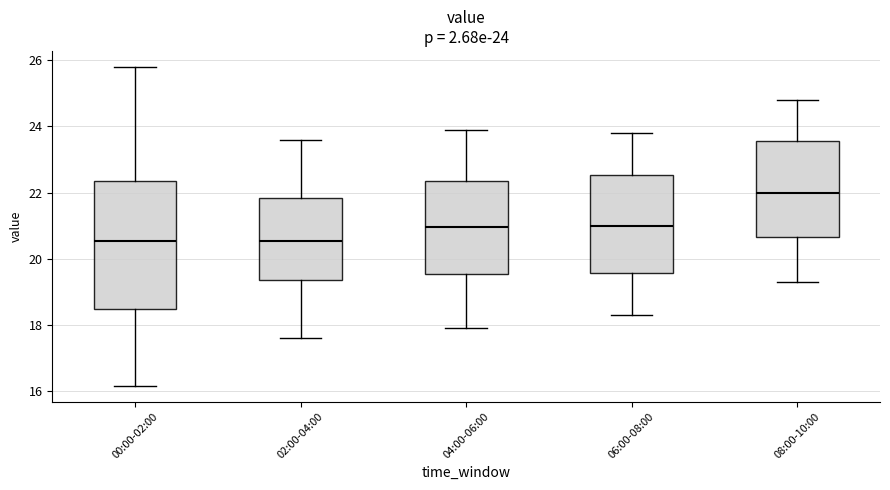

Which box is the tallest, from its lower edge to its upper edge?

00:00-02:00